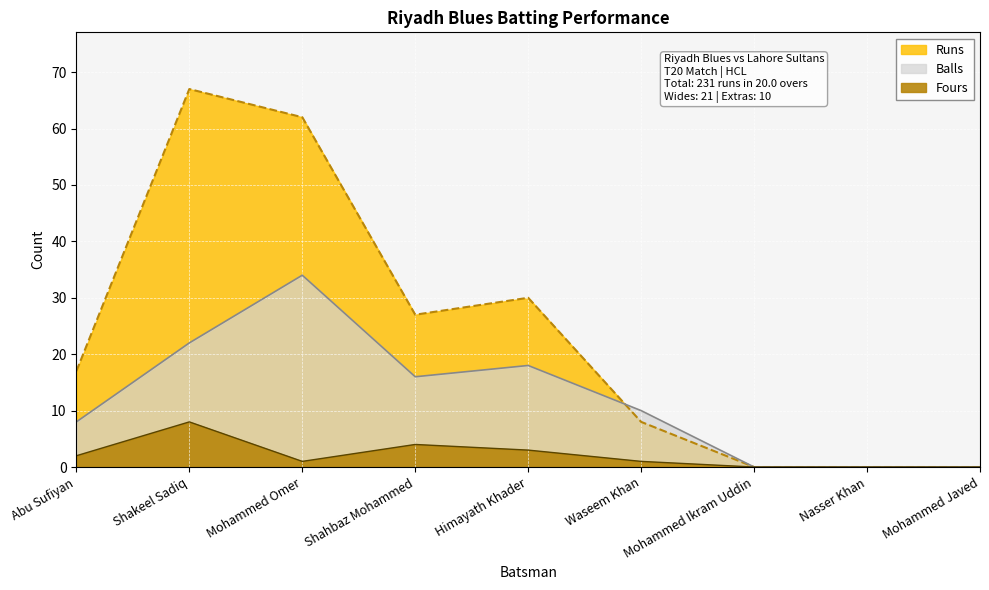

Count the number of data series in this chart.

3